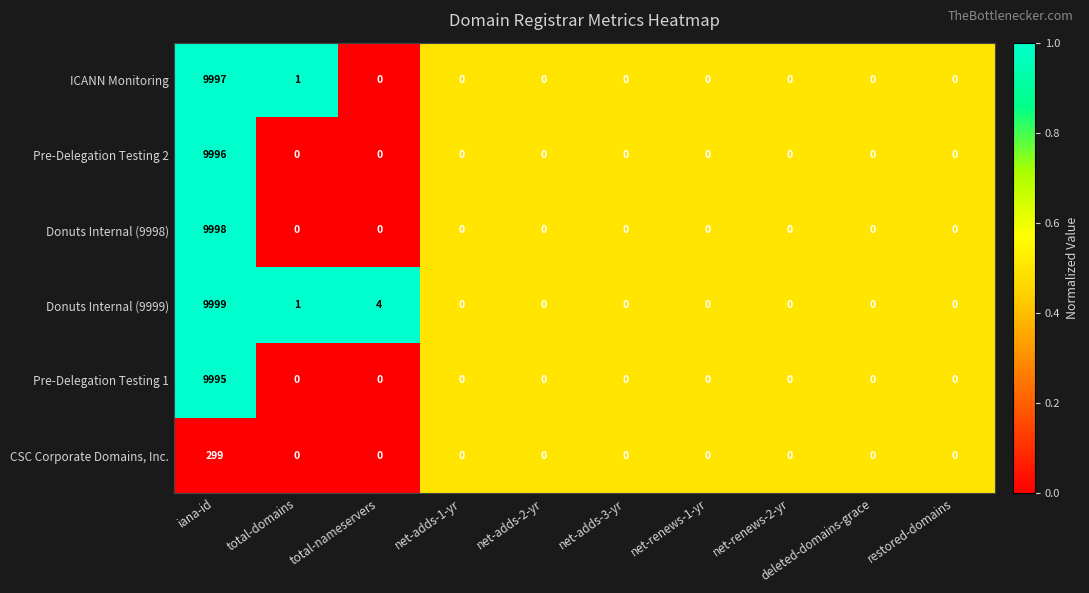

Is it true that CSC Corporate Domains, Inc. equals 0 at net-renews-1-yr?

True